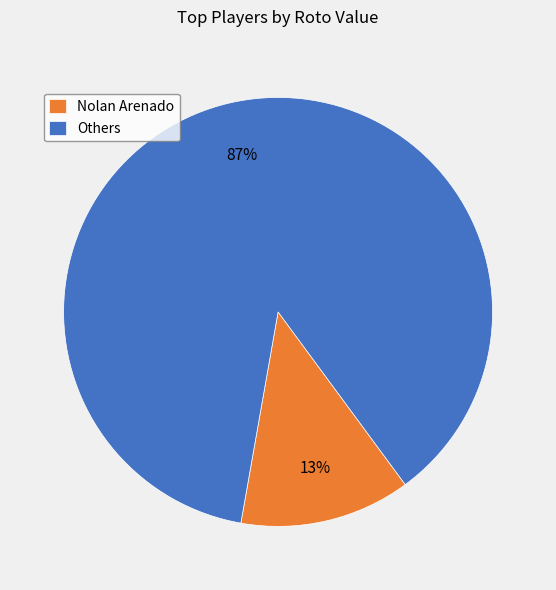

To the nearest percent, what is the average slice percentage?

50%